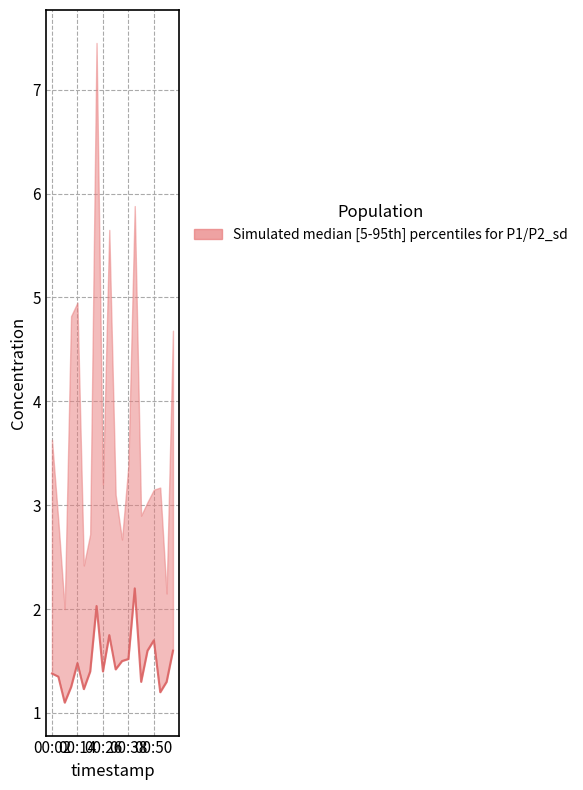

Is this an area chart (filled region under the line)?

No